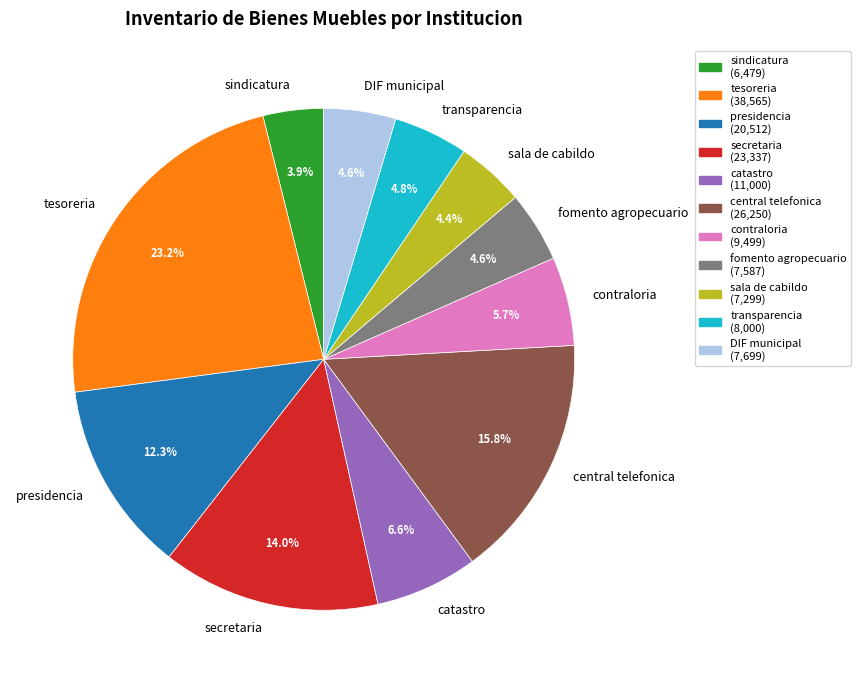

Does any single category account for the majority?

No